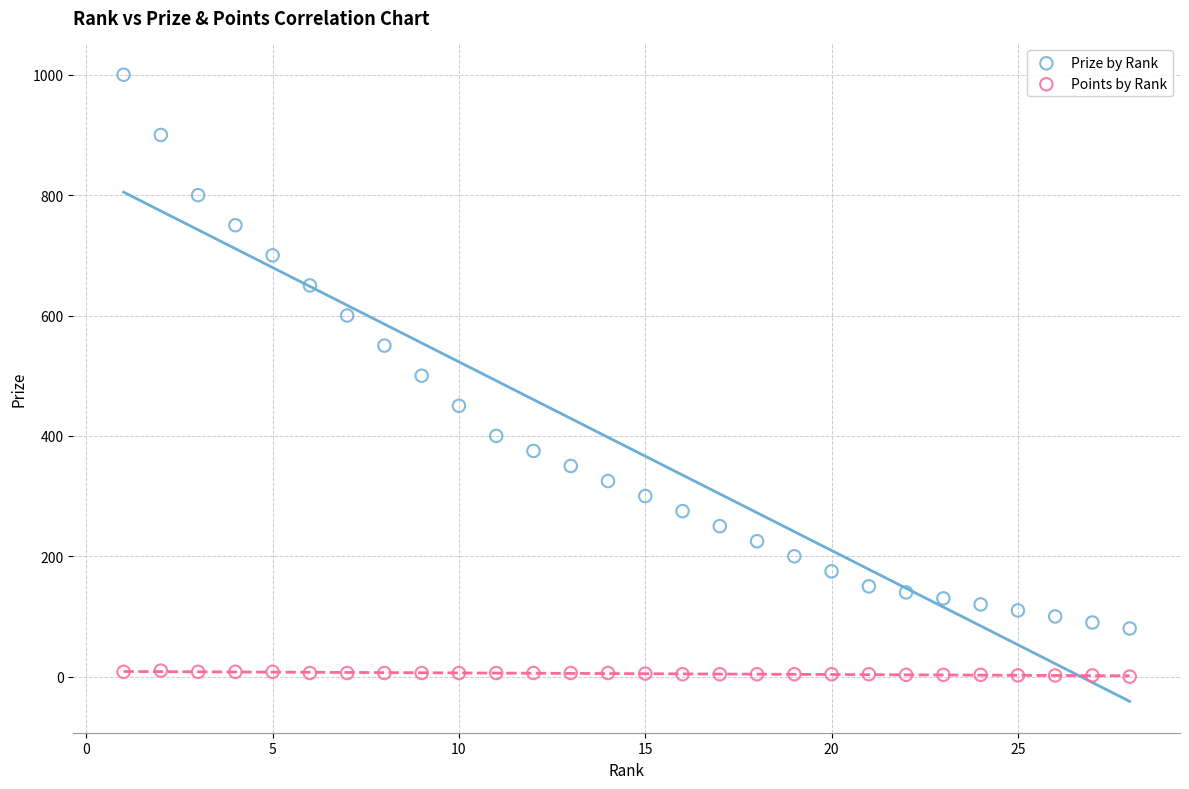

Which series contains the highest Y value?

Prize by Rank